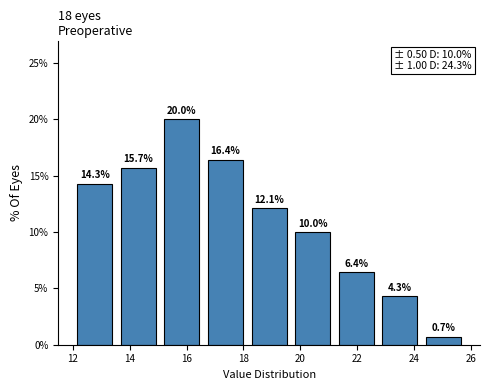

How tall is the bar that spans 13.6 to 15.0 on the x-axis? The bar edges are not printed on the chart, so give them approximately, as read against the axis.

15.7